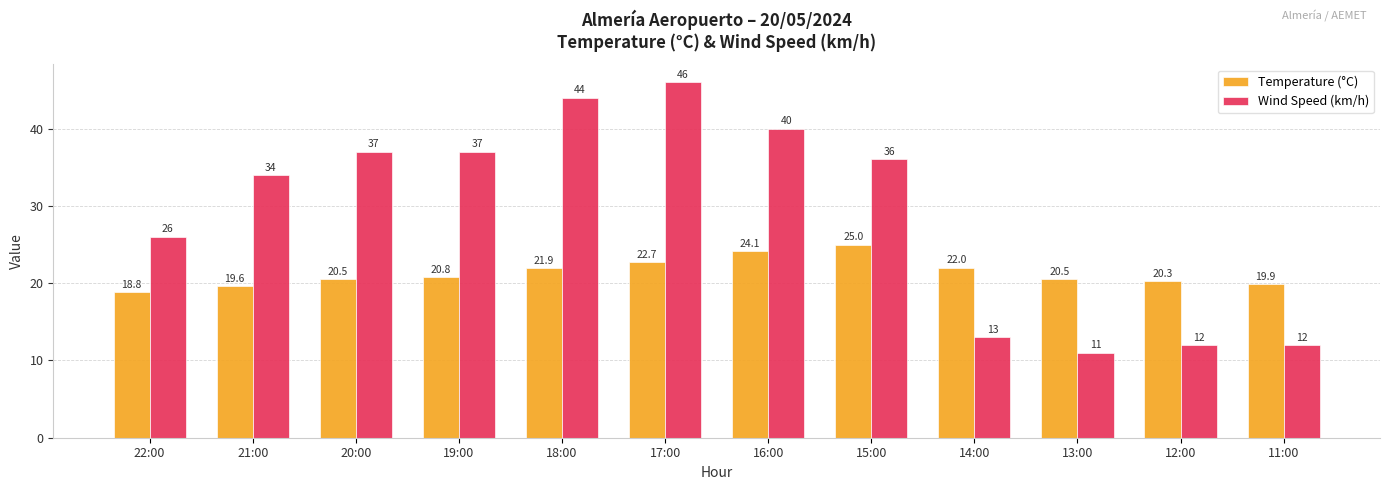

At which label does Temperature (°C) reach its peak?

15:00